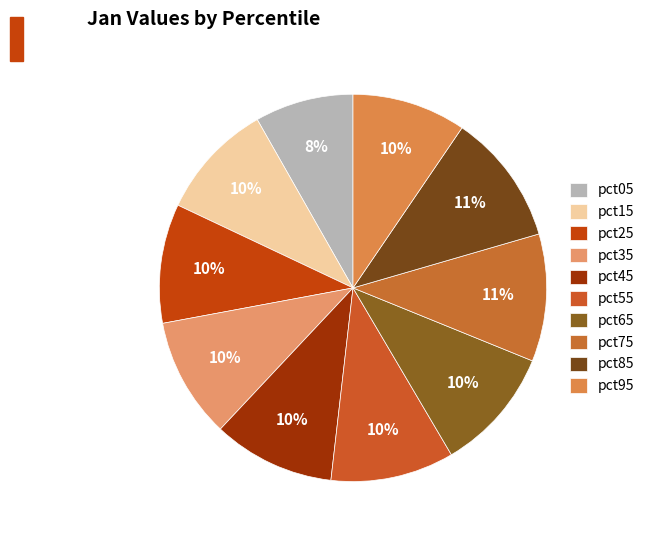

Is it true that pct35 is 10% of the pie?

True